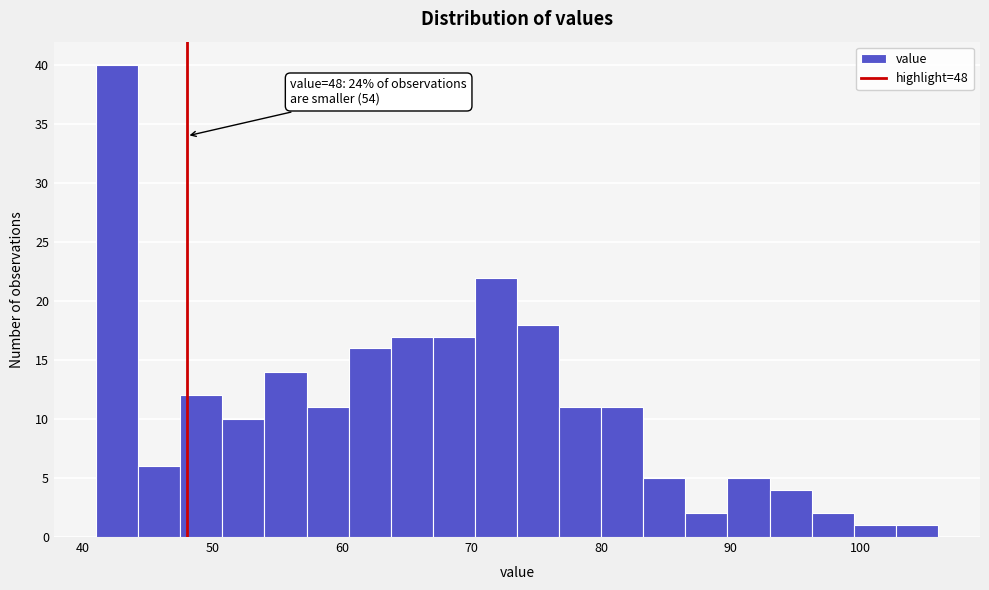

Read against the x-axis, roughly where is the centre of the tallest bar?

43